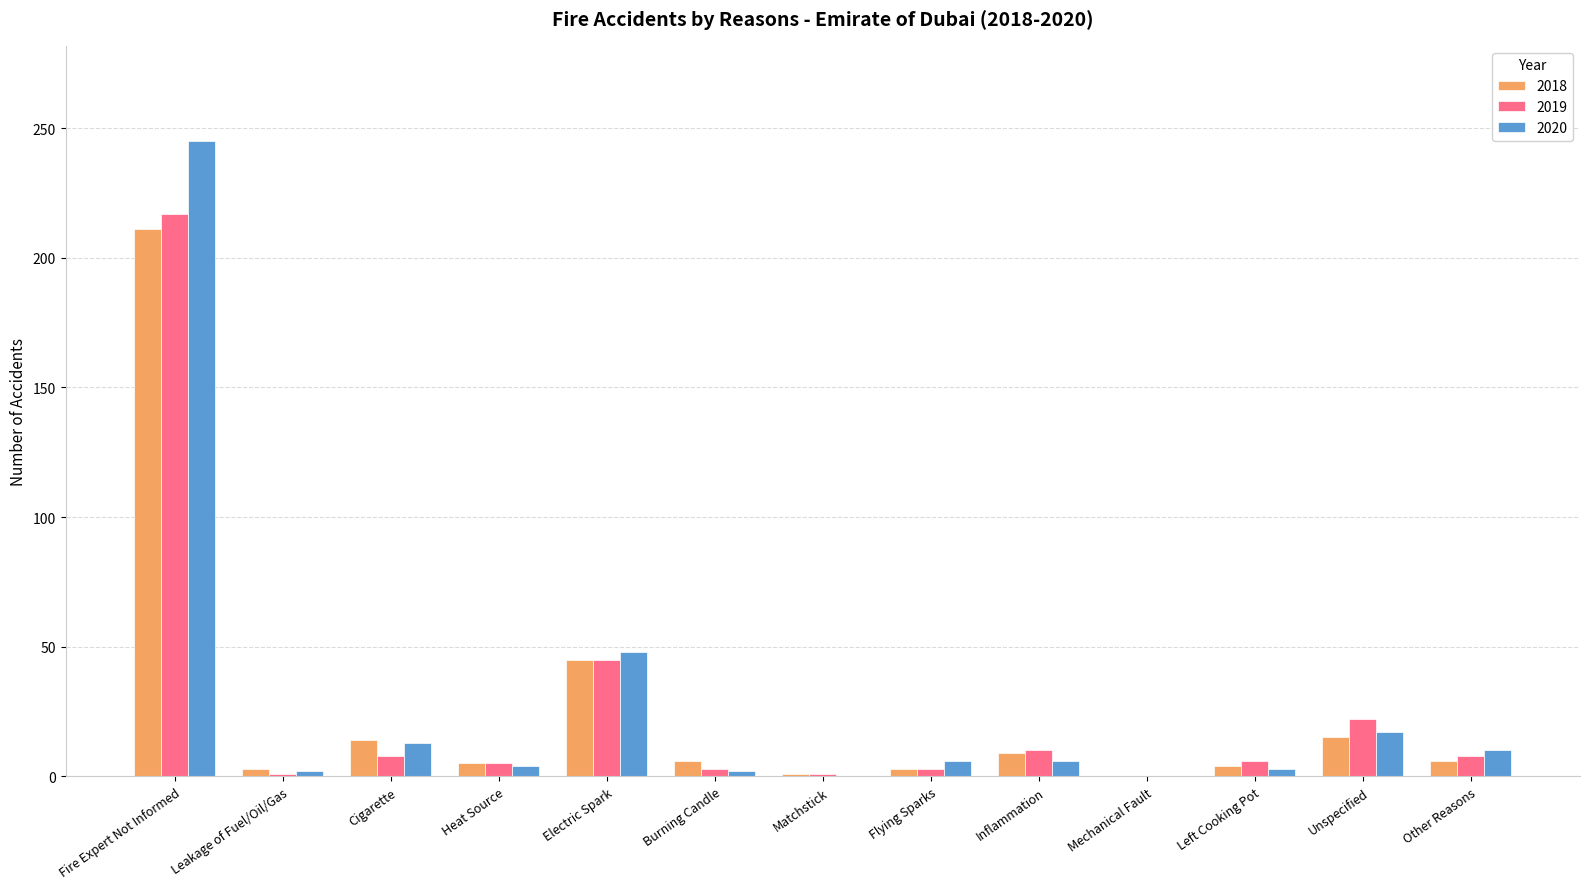

At which category is the sum across all series the highest?

Fire Expert Not Informed